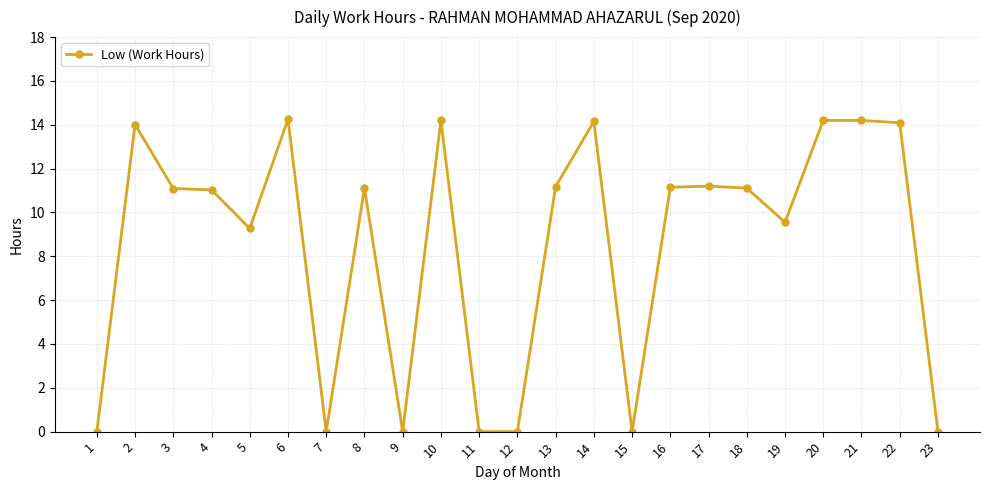

The value at 19 is 2.1. True or false?

False